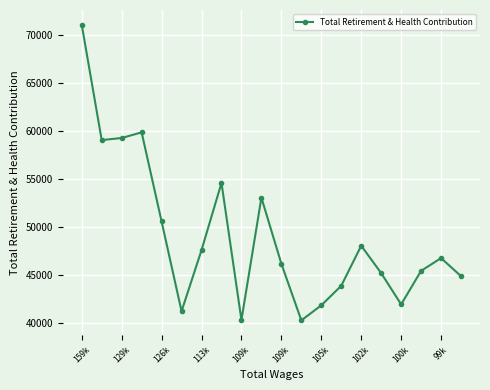

How many interior local peaks (higher than both neighbors) does the data have?

5